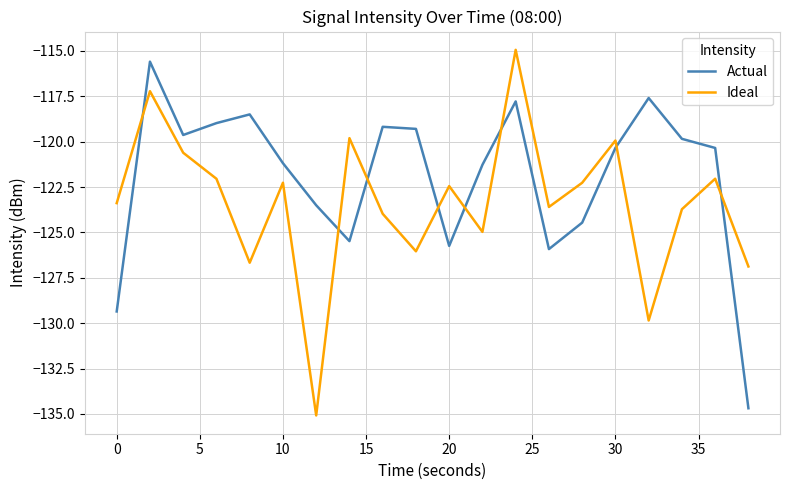

Does the chart have visible grid lines?

Yes